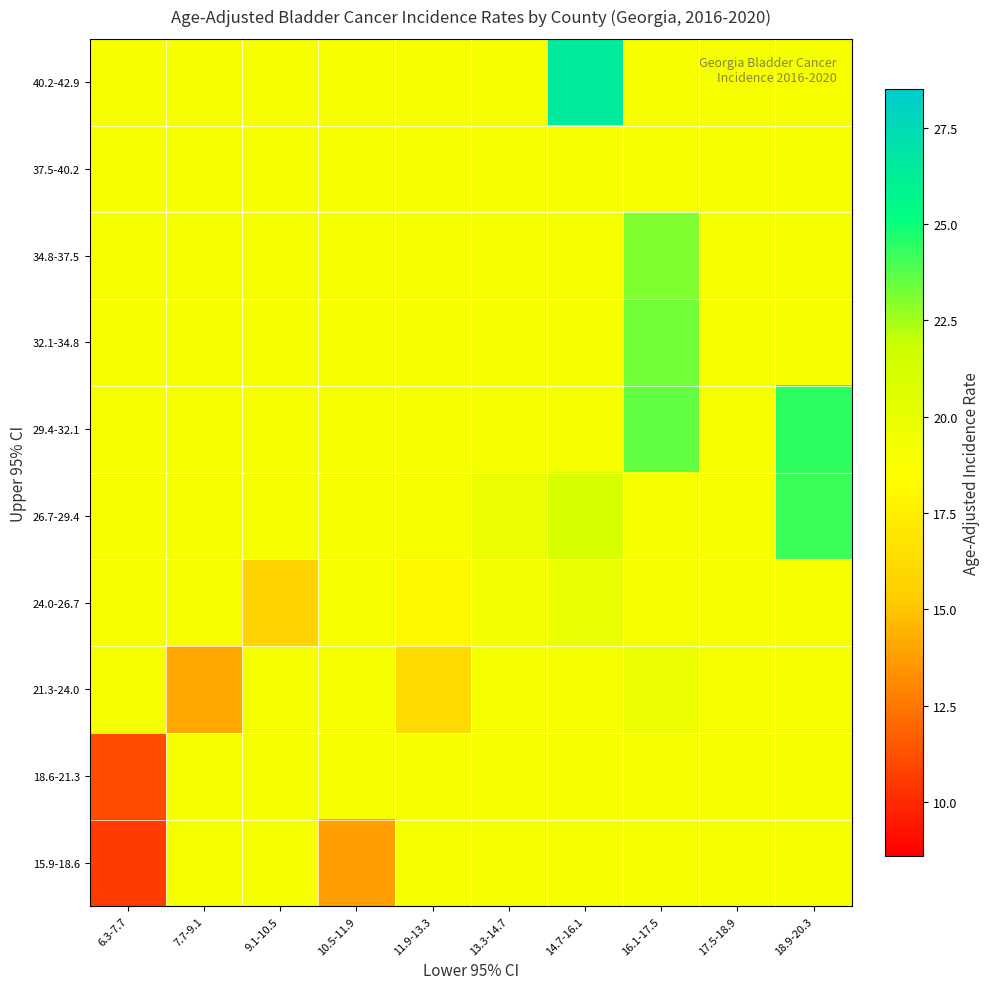

Between 13.3-14.7 and 17.5-18.9, which series saw the biggest shift?

26.7-29.4